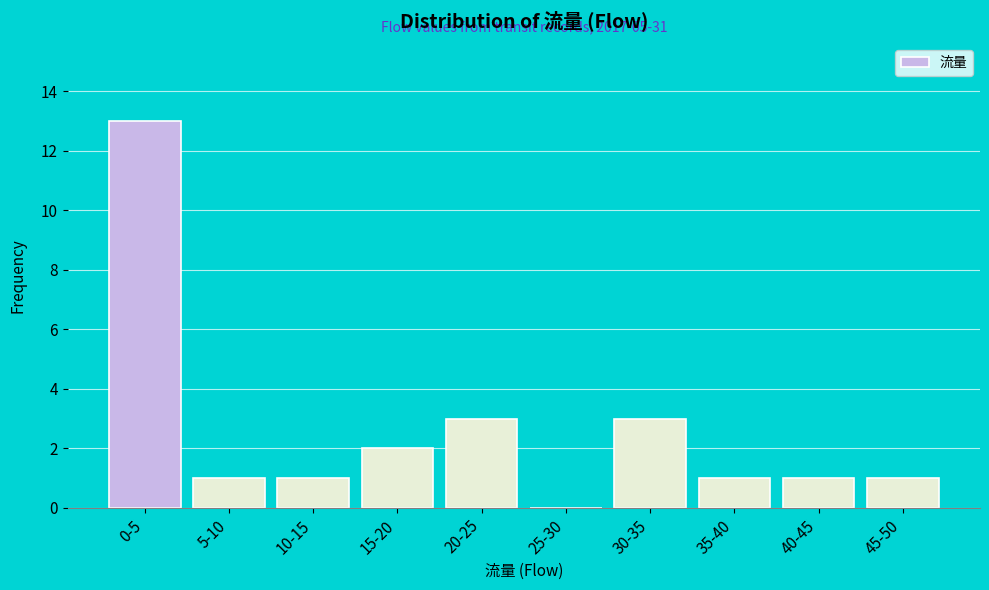

Reading right to left, transcribe all the data shown in this chart.

45-50=1	40-45=1	35-40=1	30-35=3	25-30=0	20-25=3	15-20=2	10-15=1	5-10=1	0-5=13